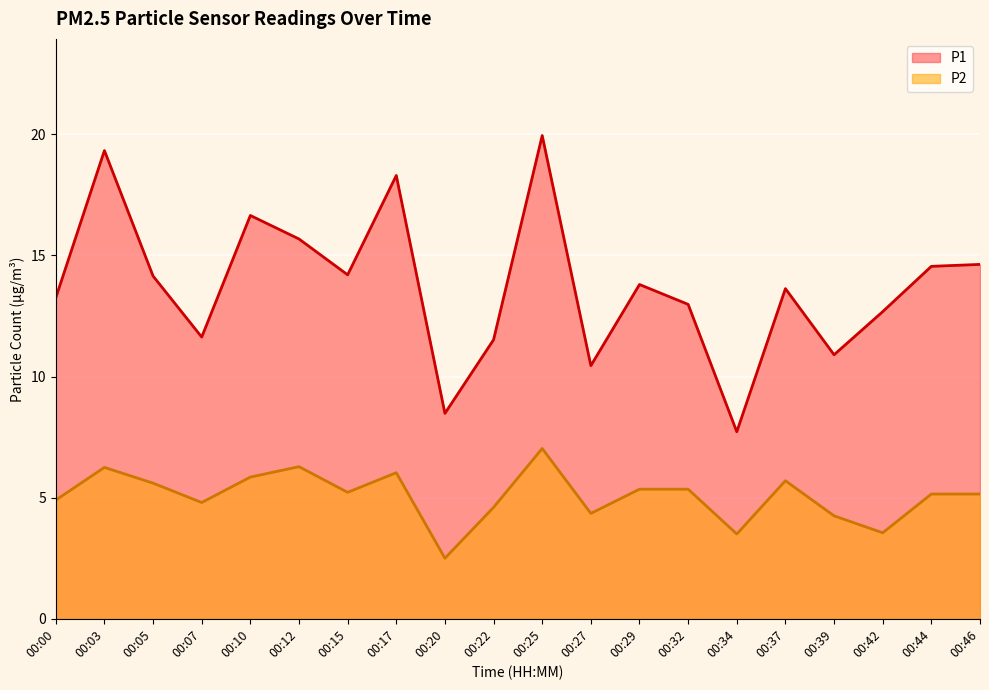

What is the value of the P1 point at the 20th from the left?

14.6